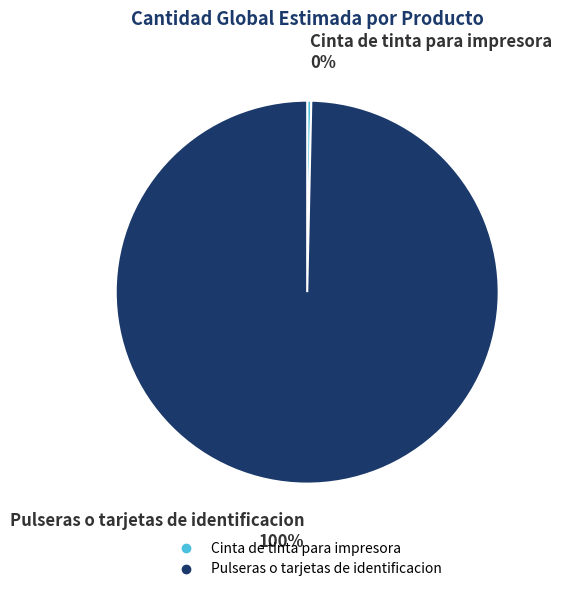

Between Pulseras o tarjetas de identificacion and Cinta de tinta para impresora, which is larger?

Pulseras o tarjetas de identificacion